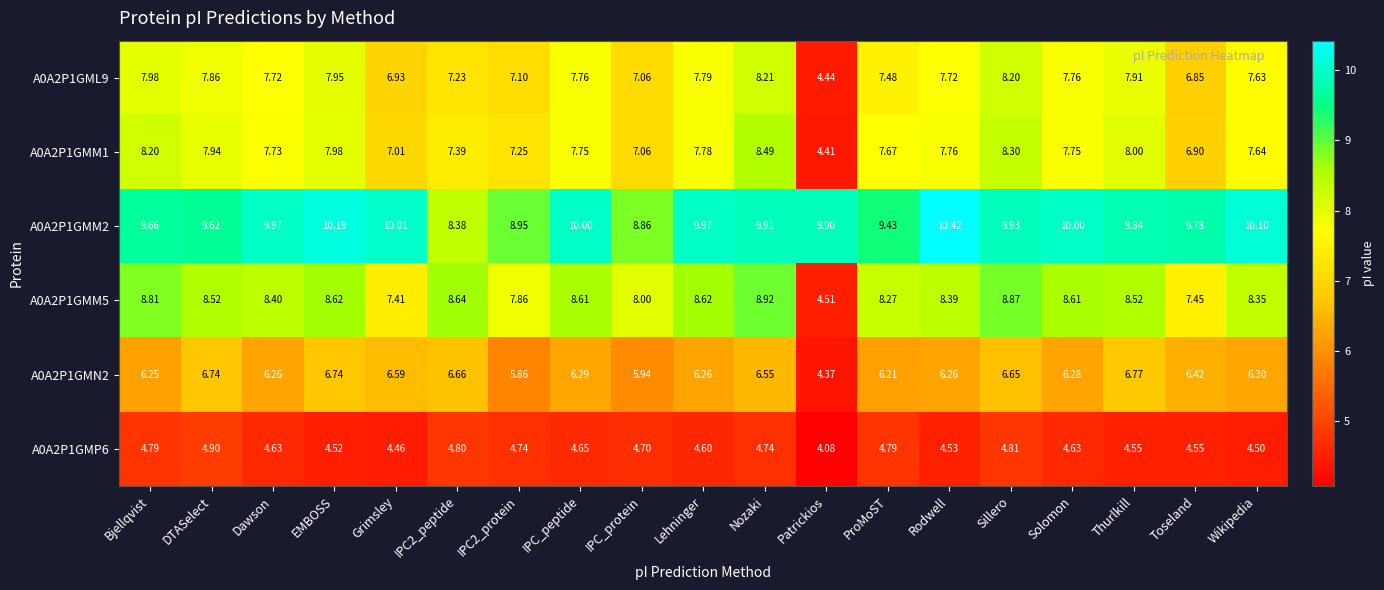

How many series are shown in this chart?

6